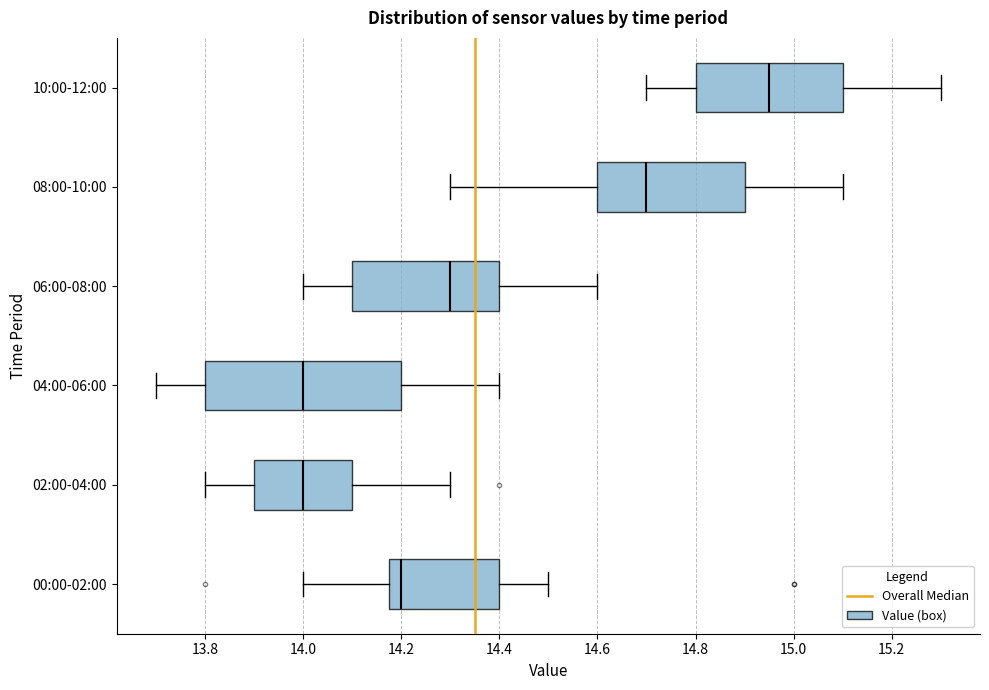

Reading bottom to top, transcribe this box plot: for each box, give where its median line is, the range the box spans, and where its two whiskers end, as read against the x-axis. The values are not printed on the chart, so give them approximately, as read against the axis.

00:00-02:00: median 14.20, box 14.18 to 14.40, whiskers 14.00 to 14.50
02:00-04:00: median 14.00, box 13.90 to 14.10, whiskers 13.80 to 14.30
04:00-06:00: median 14.00, box 13.80 to 14.20, whiskers 13.70 to 14.40
06:00-08:00: median 14.30, box 14.10 to 14.40, whiskers 14.00 to 14.60
08:00-10:00: median 14.70, box 14.60 to 14.90, whiskers 14.30 to 15.10
10:00-12:00: median 14.96, box 14.80 to 15.10, whiskers 14.70 to 15.30